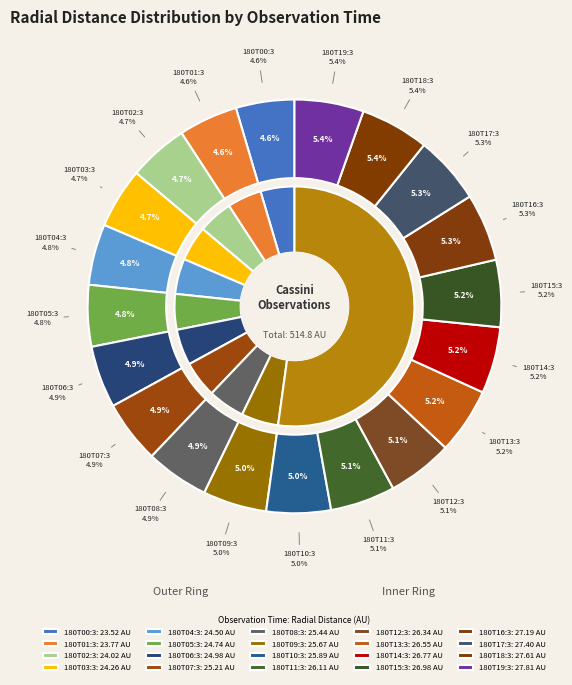

How much of the chart is everything except 2005-180T16:30?

94.7%